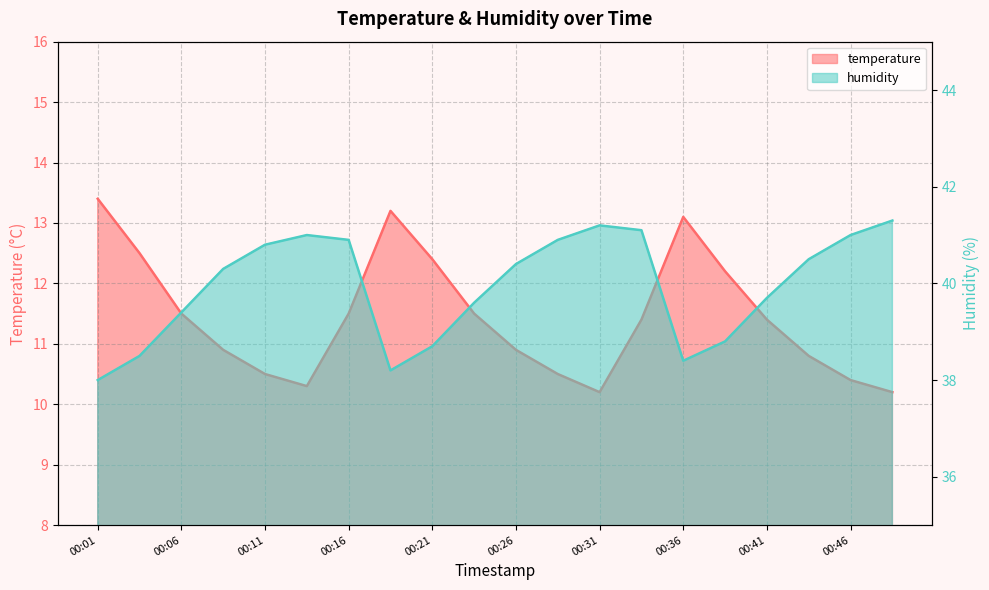

Which series has the widest spread of values?

humidity